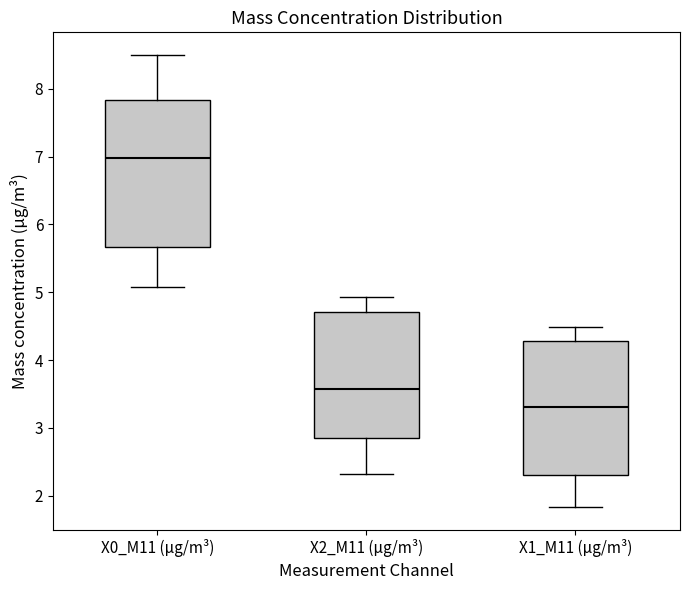

Reading left to right, transcribe this box plot: for each box, give where its median line is, the range the box spans, and where its two whiskers end, as read against the y-axis. The values are not printed on the chart, so give them approximately, as read against the axis.

X0_M11 (μg/m³): median 7.0, box 5.7 to 7.8, whiskers 5.1 to 8.5
X2_M11 (μg/m³): median 3.6, box 2.9 to 4.7, whiskers 2.3 to 4.9
X1_M11 (μg/m³): median 3.3, box 2.3 to 4.3, whiskers 1.8 to 4.5